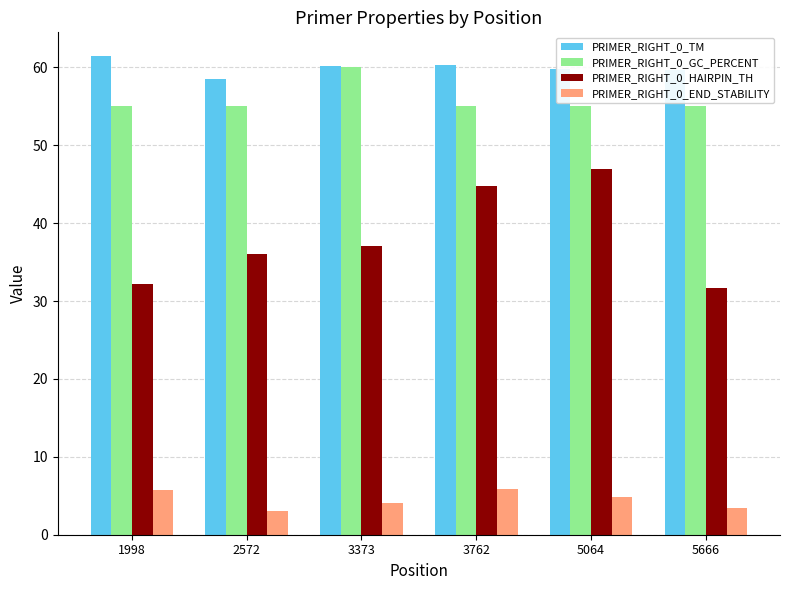

What is the value of the PRIMER_RIGHT_0_END_STABILITY bar at the 3rd from the left?

4.0